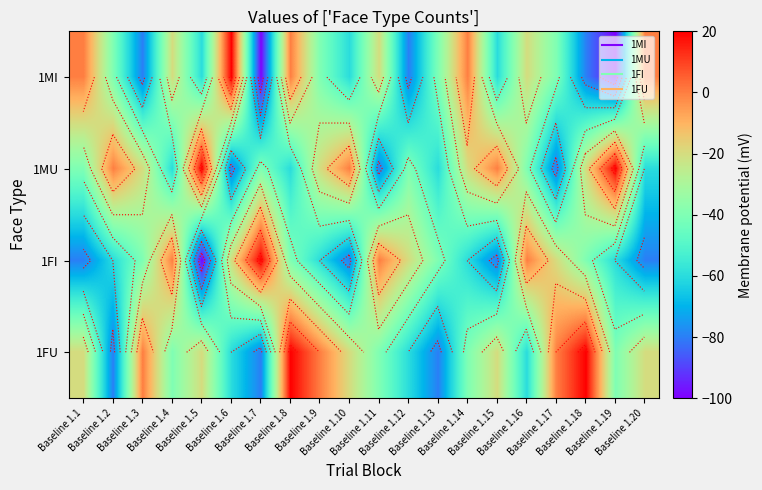

Between Baseline 1.11 and Baseline 1.14, which series saw the biggest shift?

1MU